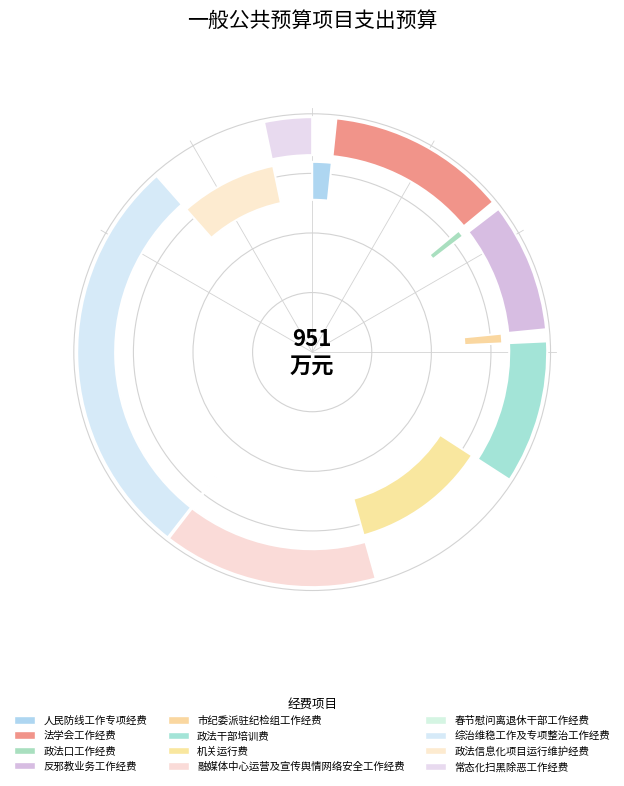

What is the smallest slice in the pie chart?

春节慰问离退休干部工作经费